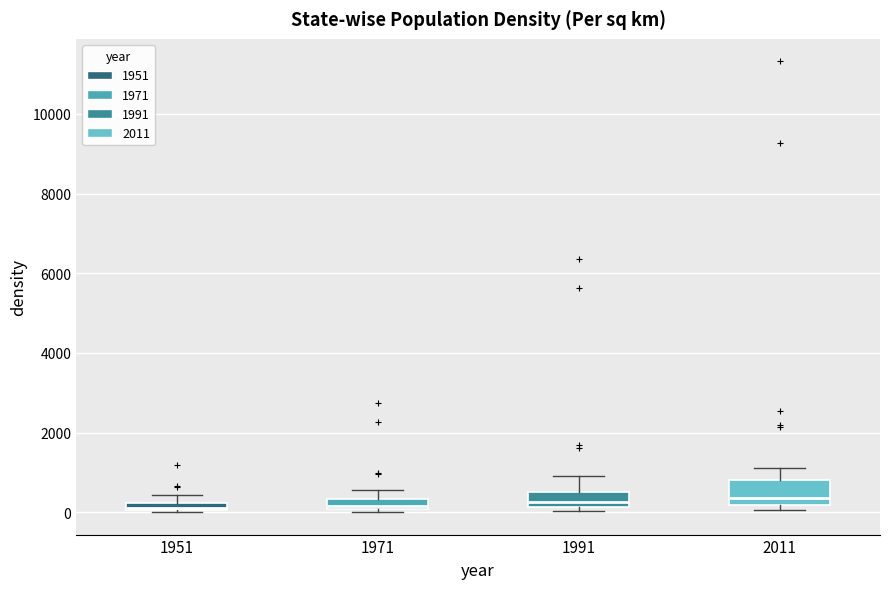

Comparing the boxes themselves (not the whiskers), which one is the tallest?

2011